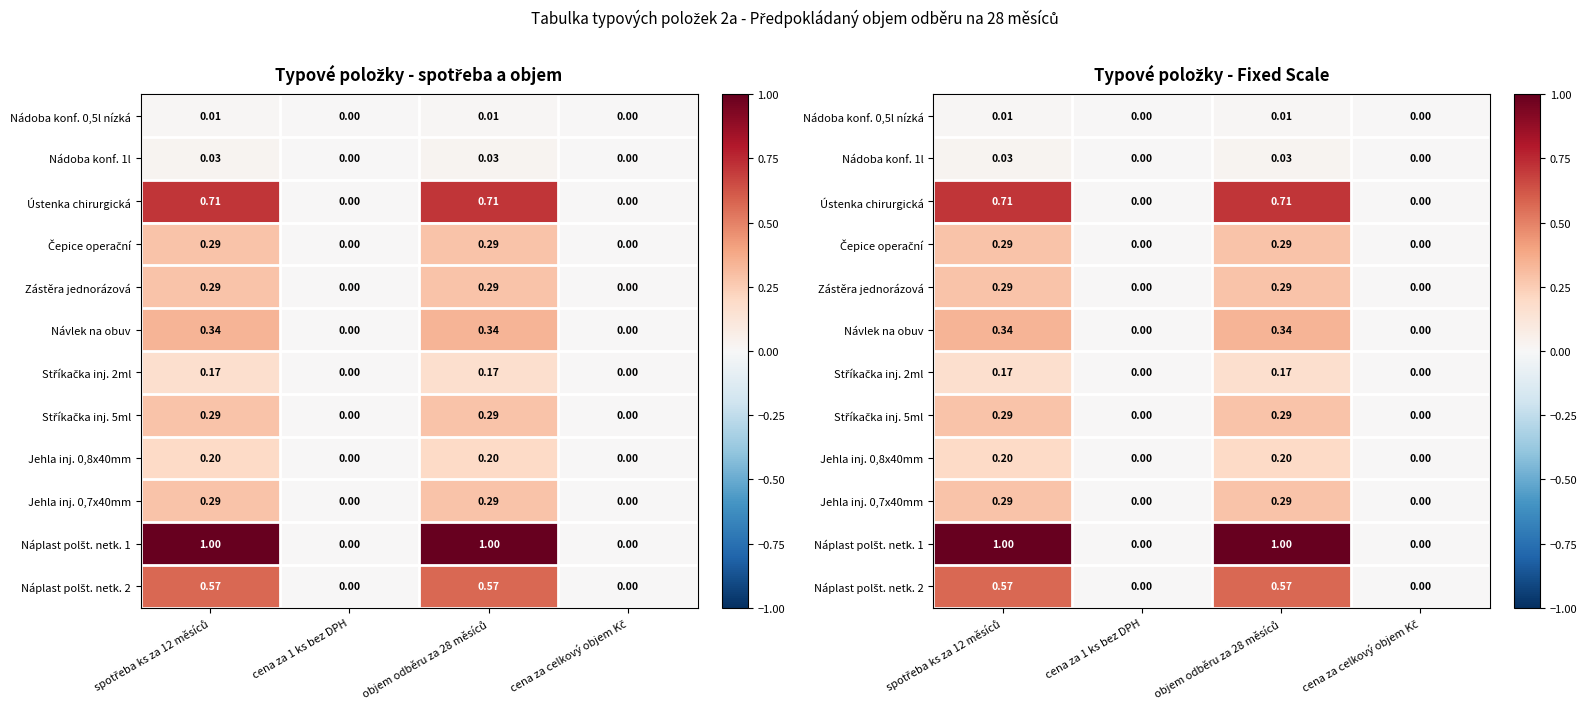

What is the greatest value displayed?

1.0